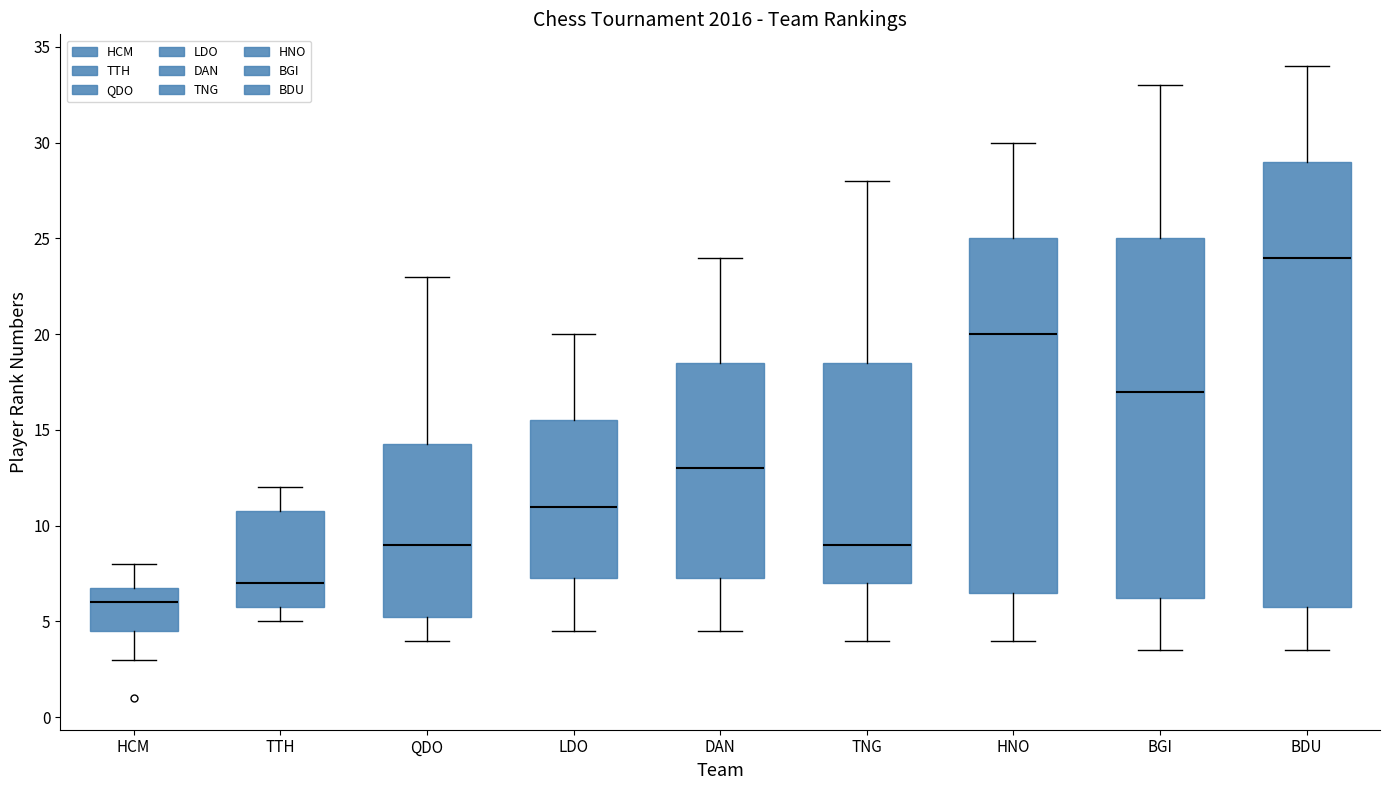

Reading left to right, read every box against the y-axis: the position of its median line, the range the box covers, and the ends of its whiskers. The values are not printed on the chart, so give them approximately, as read against the axis.

HCM: median 6.0, box 4.5 to 7.0, whiskers 3.0 to 8.0
TTH: median 7.0, box 6.0 to 11.0, whiskers 5.0 to 12.0
QDO: median 9.0, box 5.5 to 14.5, whiskers 4.0 to 23.0
LDO: median 11.0, box 7.5 to 15.5, whiskers 4.5 to 20.0
DAN: median 13.0, box 7.5 to 18.5, whiskers 4.5 to 24.0
TNG: median 9.0, box 7.0 to 18.5, whiskers 4.0 to 28.0
HNO: median 20.0, box 6.5 to 25.0, whiskers 4.0 to 30.0
BGI: median 17.0, box 6.5 to 25.0, whiskers 3.5 to 33.0
BDU: median 24.0, box 6.0 to 29.0, whiskers 3.5 to 34.0